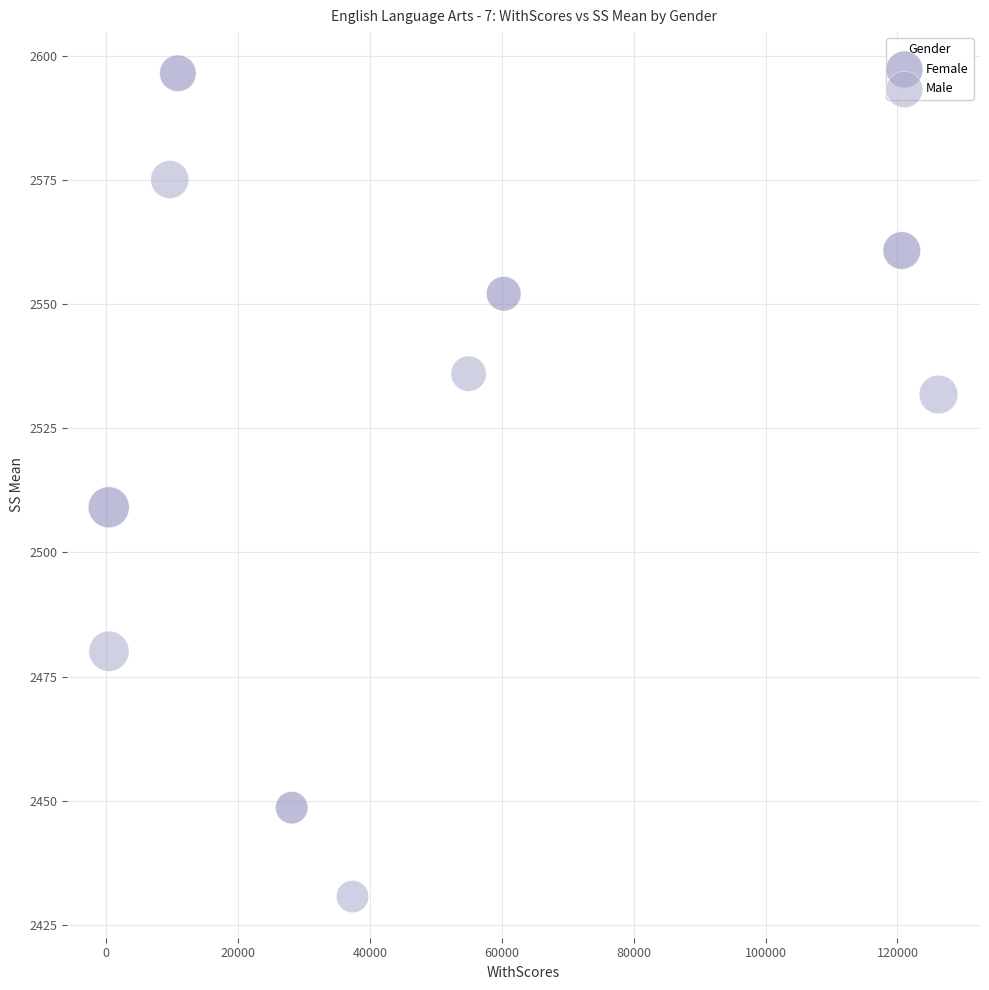

Which series has the largest Y range (max minus min)?

Female